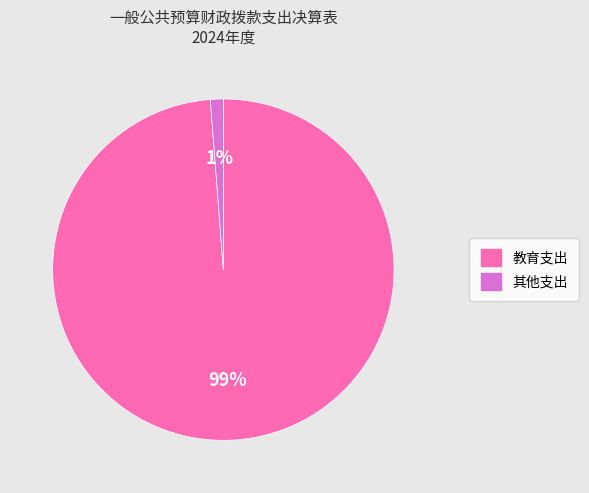

Between 教育支出 and 其他支出, which is larger?

教育支出